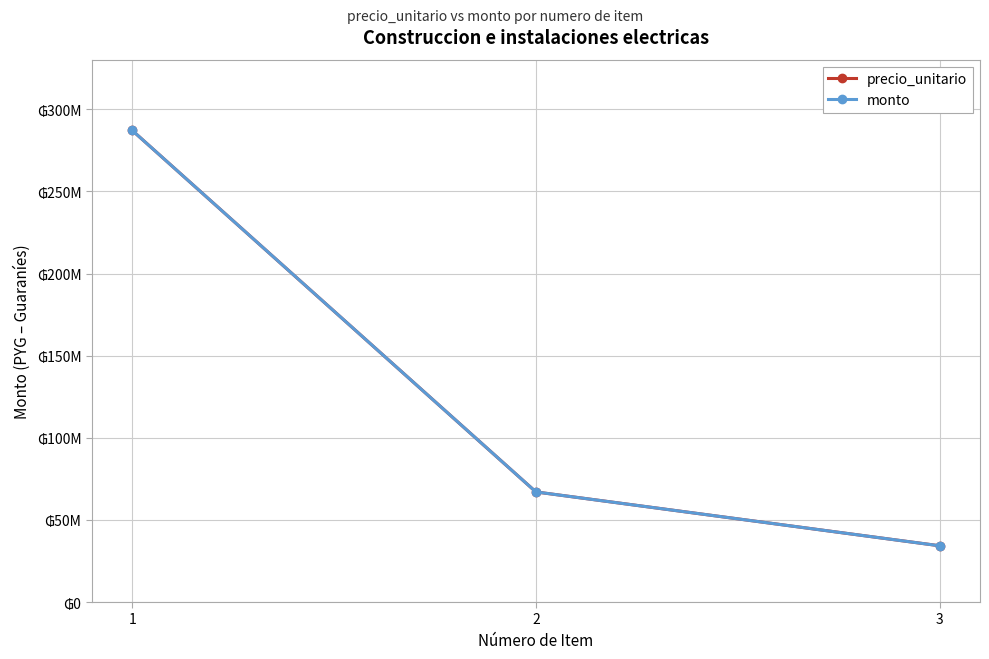

Is this an area chart (filled region under the line)?

No